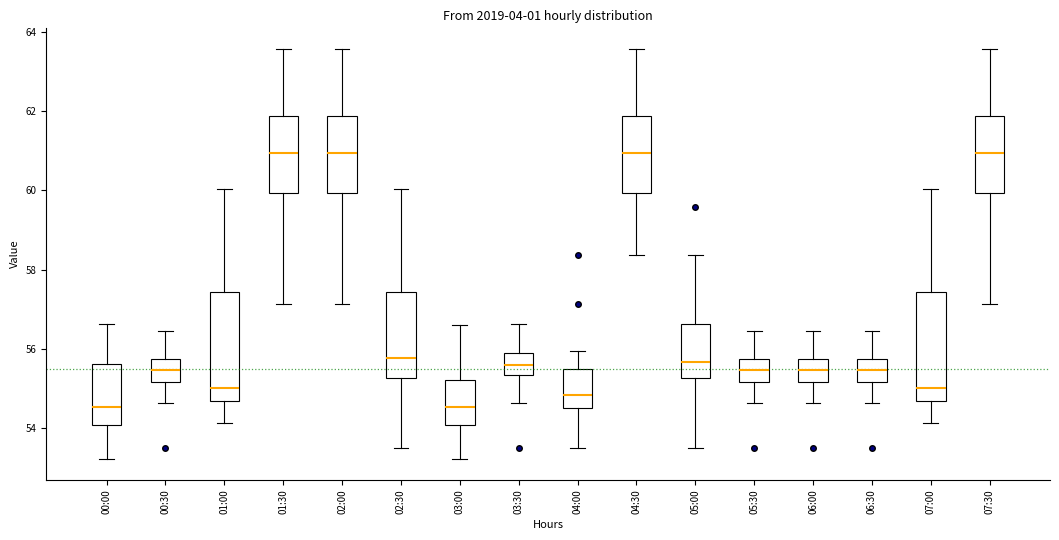

Reading left to right, read every box against the y-axis: the position of its median line, the range the box covers, and the ends of its whiskers. The values are not printed on the chart, so give them approximately, as read against the axis.

00:00: median 54.6, box 54.0 to 55.6, whiskers 53.2 to 56.6
00:30: median 55.4, box 55.2 to 55.8, whiskers 54.6 to 56.4
01:00: median 55.0, box 54.6 to 57.4, whiskers 54.2 to 60.0
01:30: median 61.0, box 60.0 to 61.8, whiskers 57.2 to 63.6
02:00: median 61.0, box 60.0 to 61.8, whiskers 57.2 to 63.6
02:30: median 55.8, box 55.2 to 57.4, whiskers 53.6 to 60.0
03:00: median 54.6, box 54.0 to 55.2, whiskers 53.2 to 56.6
03:30: median 55.6, box 55.4 to 55.8, whiskers 54.6 to 56.6
04:00: median 54.8, box 54.6 to 55.6, whiskers 53.6 to 56.0
04:30: median 61.0, box 60.0 to 61.8, whiskers 58.4 to 63.6
05:00: median 55.6, box 55.2 to 56.6, whiskers 53.6 to 58.4
05:30: median 55.4, box 55.2 to 55.8, whiskers 54.6 to 56.4
06:00: median 55.4, box 55.2 to 55.8, whiskers 54.6 to 56.4
06:30: median 55.4, box 55.2 to 55.8, whiskers 54.6 to 56.4
07:00: median 55.0, box 54.6 to 57.4, whiskers 54.2 to 60.0
07:30: median 61.0, box 60.0 to 61.8, whiskers 57.2 to 63.6